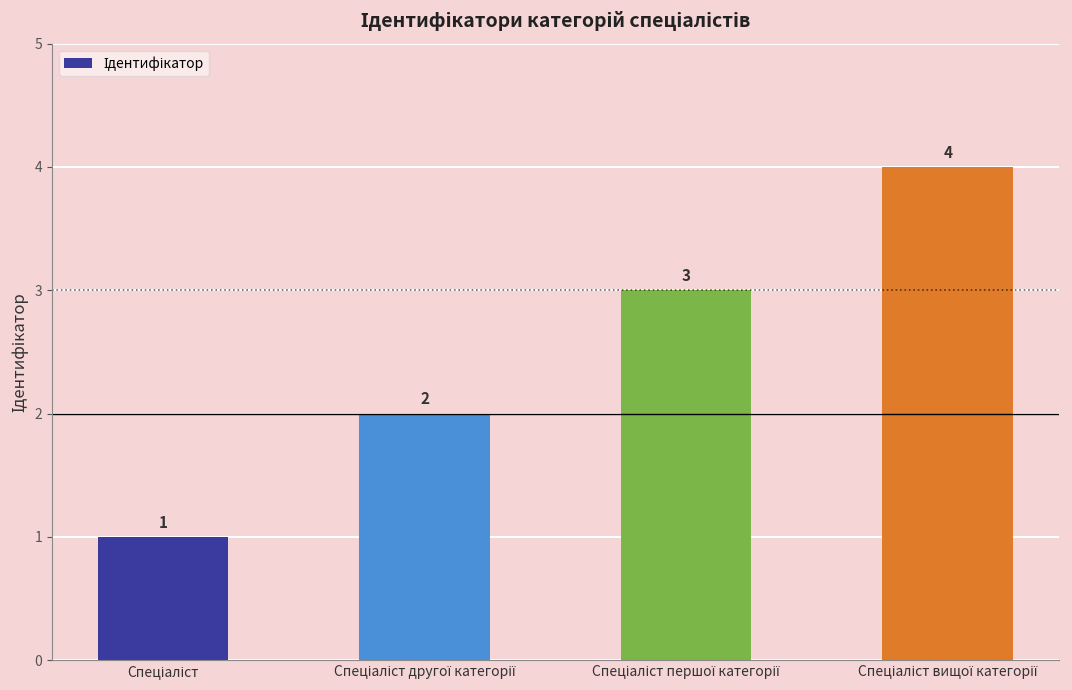

What is the value of the 1st bar from the left?

1